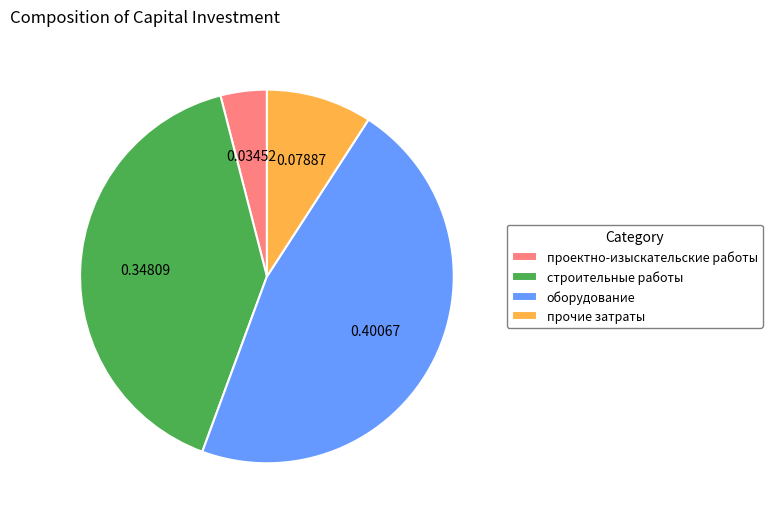

Between оборудование and проектно-изыскательские работы, which is larger?

оборудование